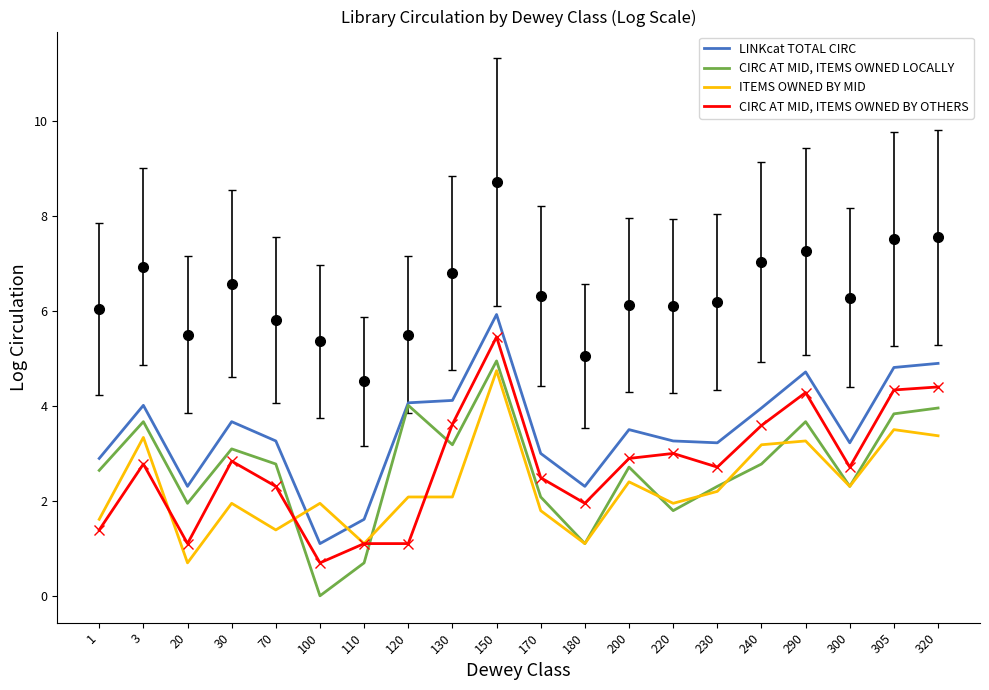

Where is LINKcat TOTAL CIRC nearest to the value 3?

170